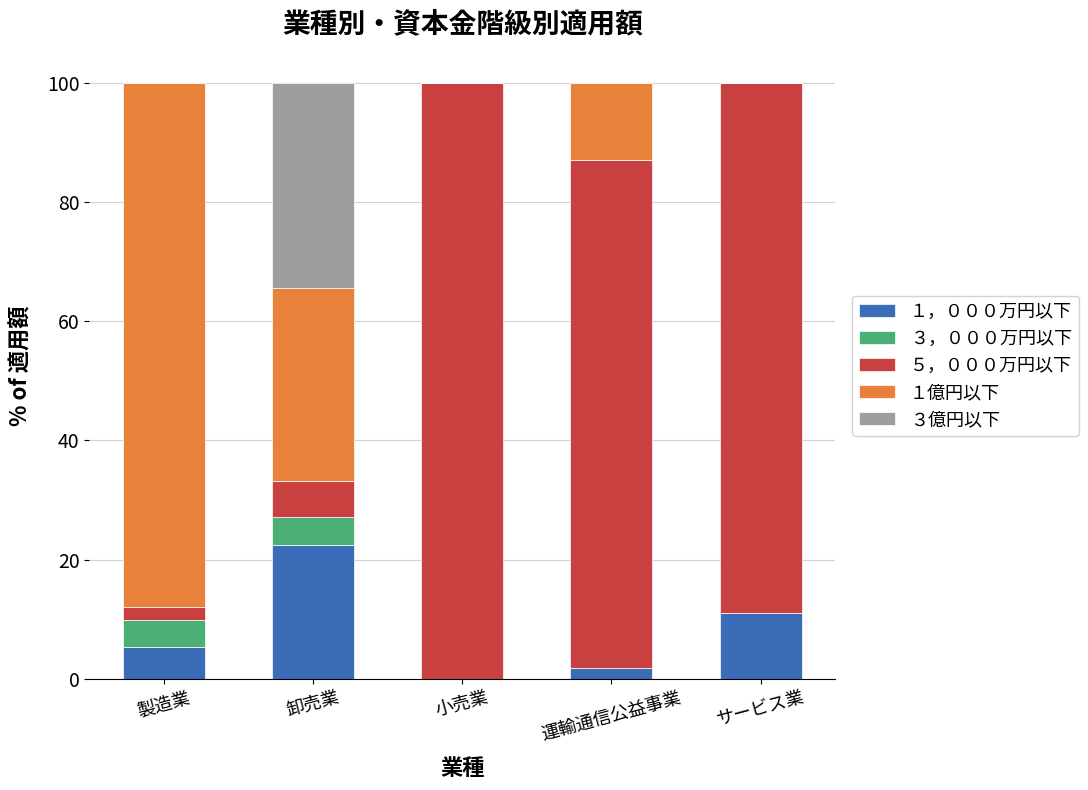

The value of １，０００万円以下 at 製造業 is 5.3. True or false?

True